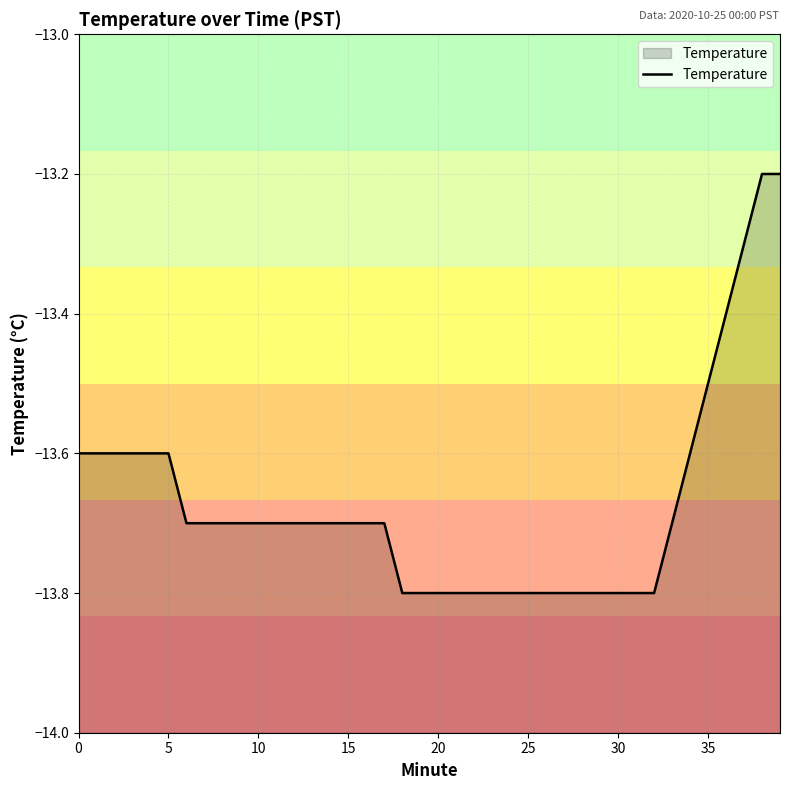

The value at 13 is -5.6. True or false?

False